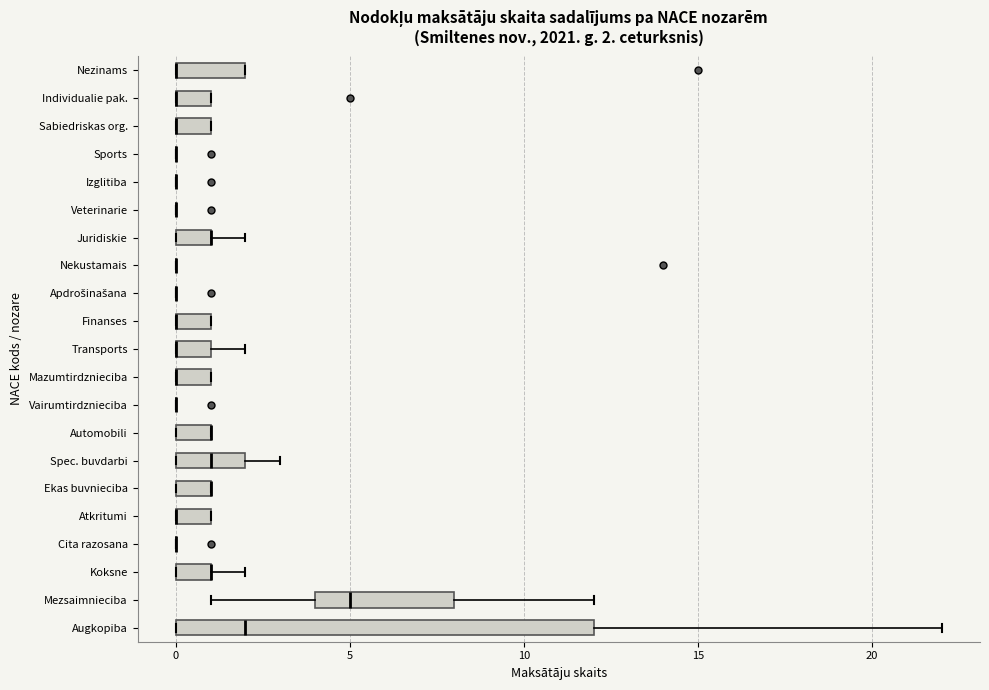

Which box is the widest, from its left edge to its right edge?

Augkopiba